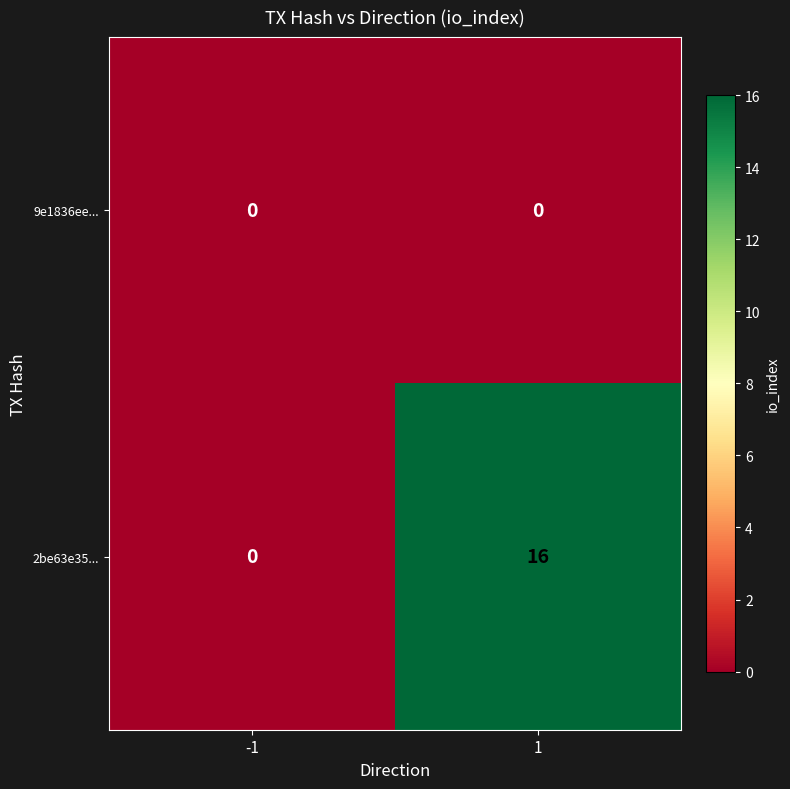

Which series has the largest total across all categories?

2be63e35...